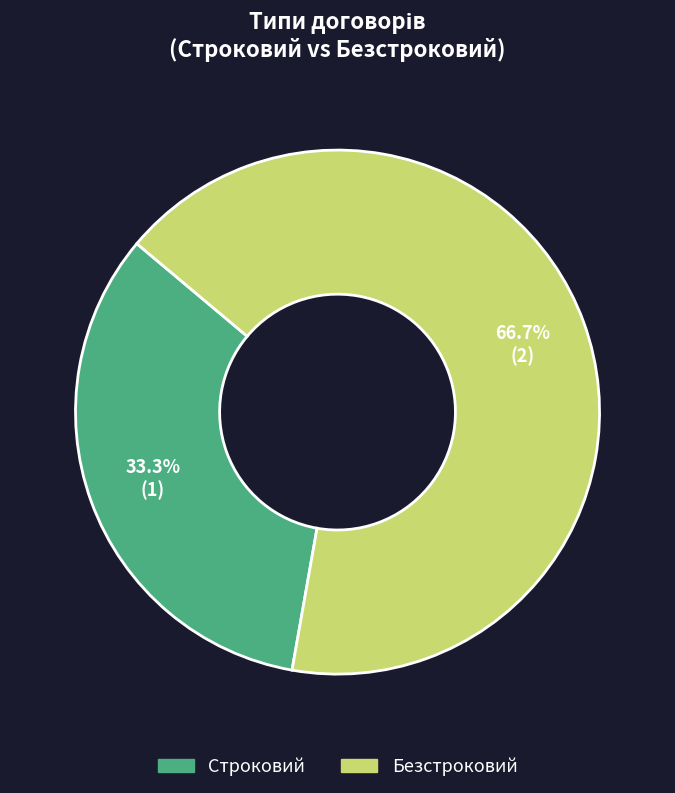

What is the largest slice in the pie chart?

Безстроковий